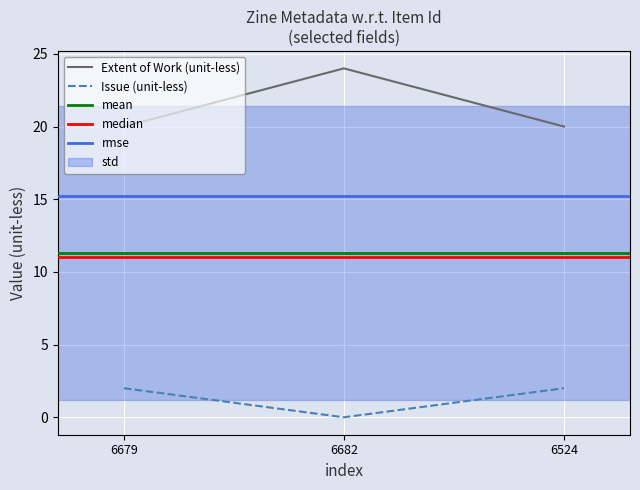

What is the maximum value for Extent of Work (unit-less)?

24